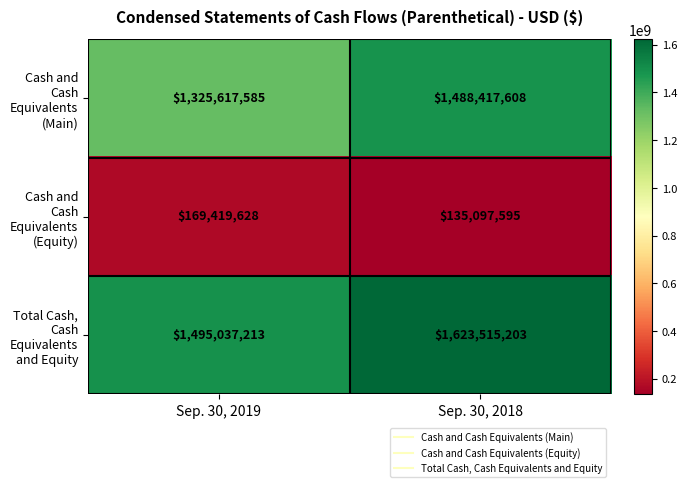

Which series has the largest total across all categories?

Total Cash, Cash Equivalents and Equity